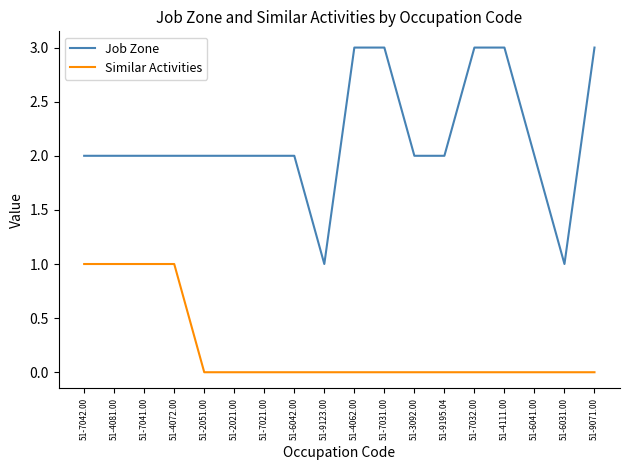

Which series changed the most between 51-7042.00 and 51-6041.00?

Similar Activities